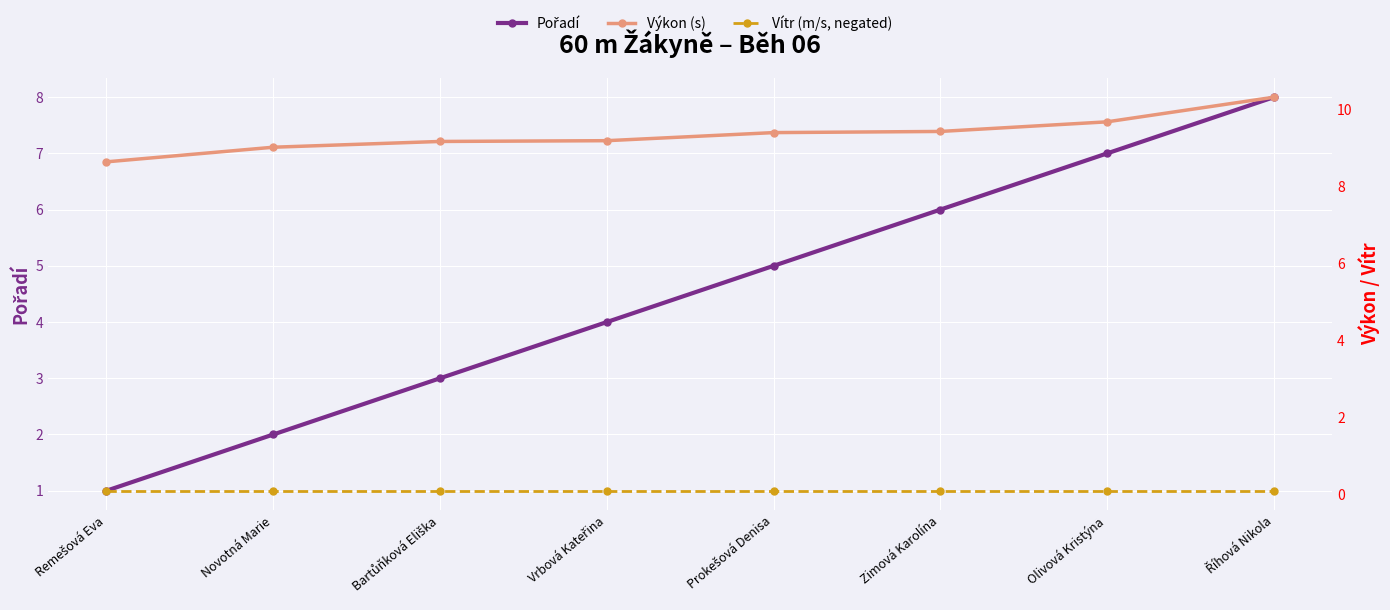

What is the label of the 3rd point from the left?

Bartůňková Eliška